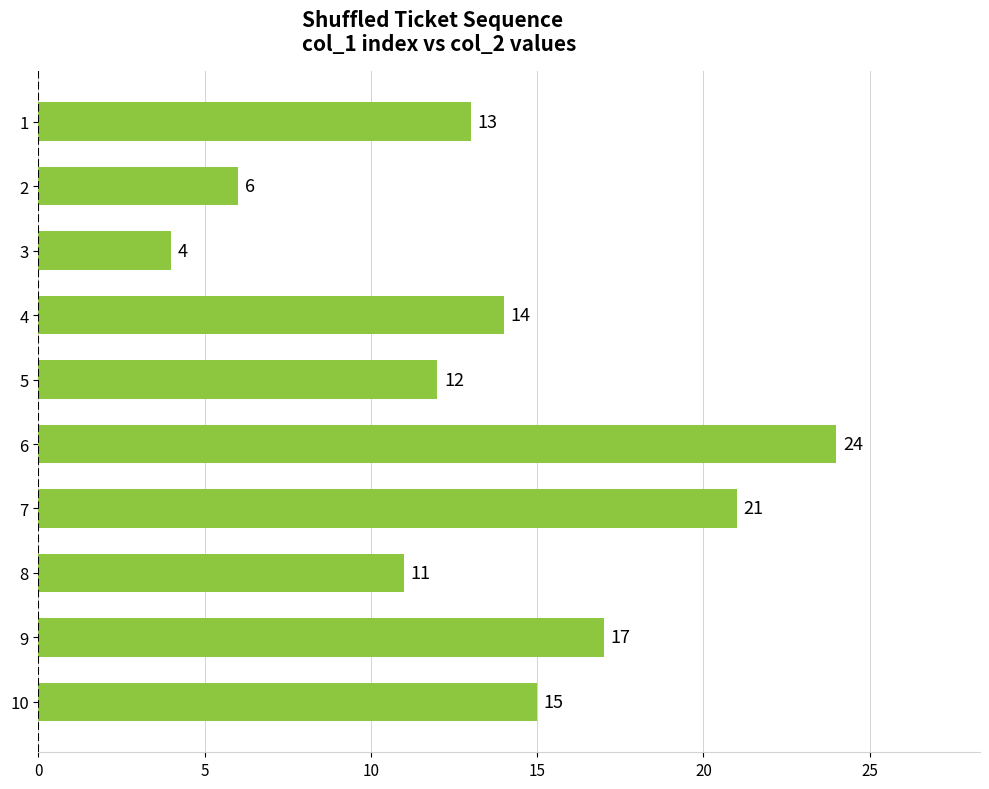

Which label corresponds to the smallest value in the chart?

3